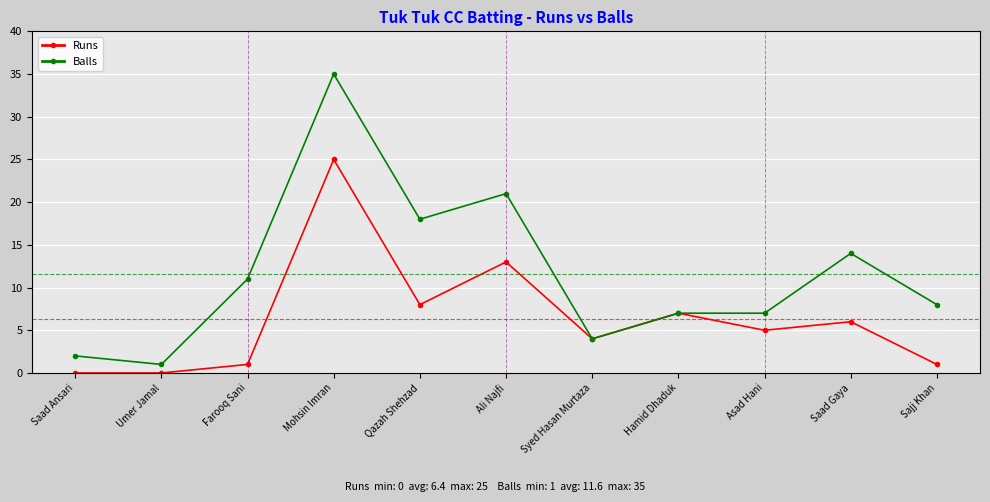

True or false: Runs has more than 1 interior local peaks.

True